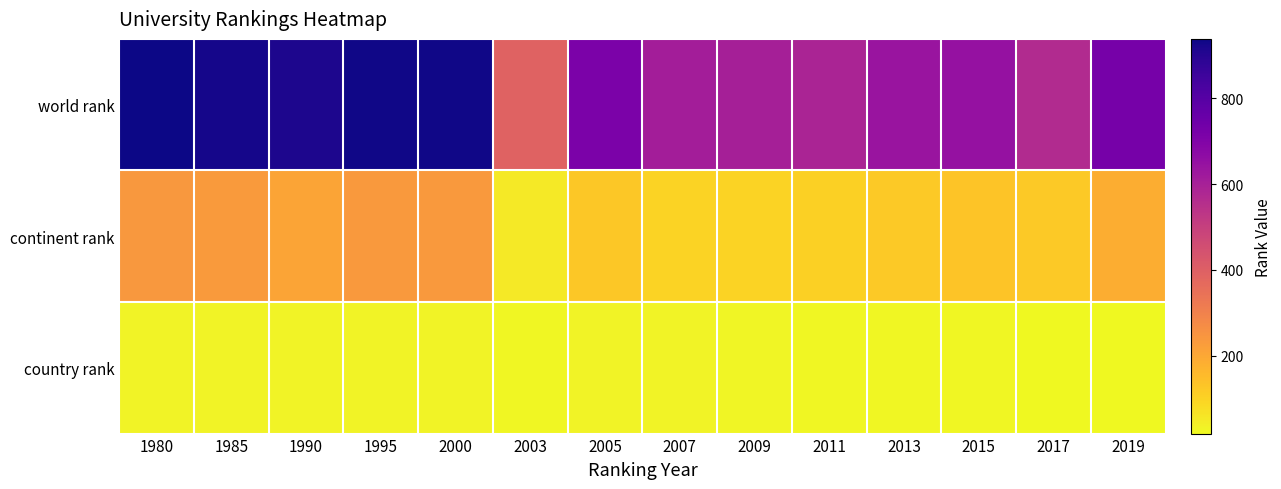

At how many categories does at least one series exceed 192?

14